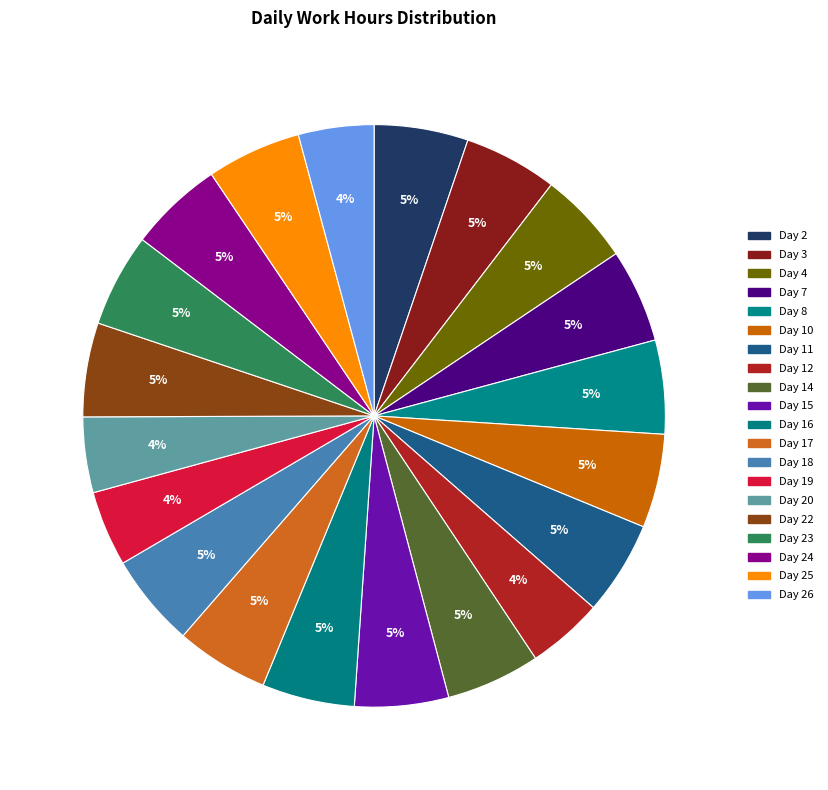

Is it true that Day 7 is 5% of the pie?

True